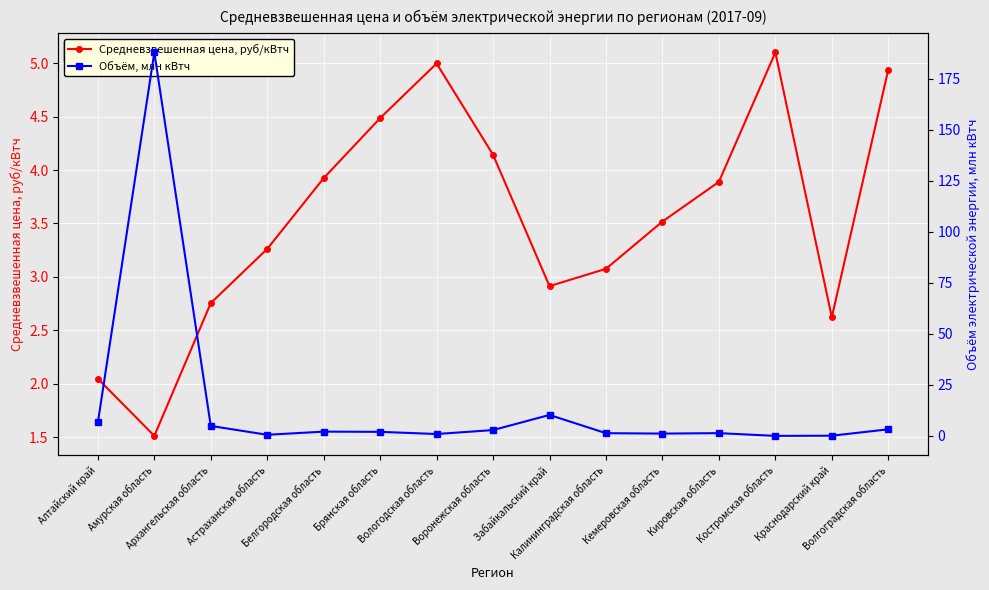

What is the greatest value displayed?

188.0